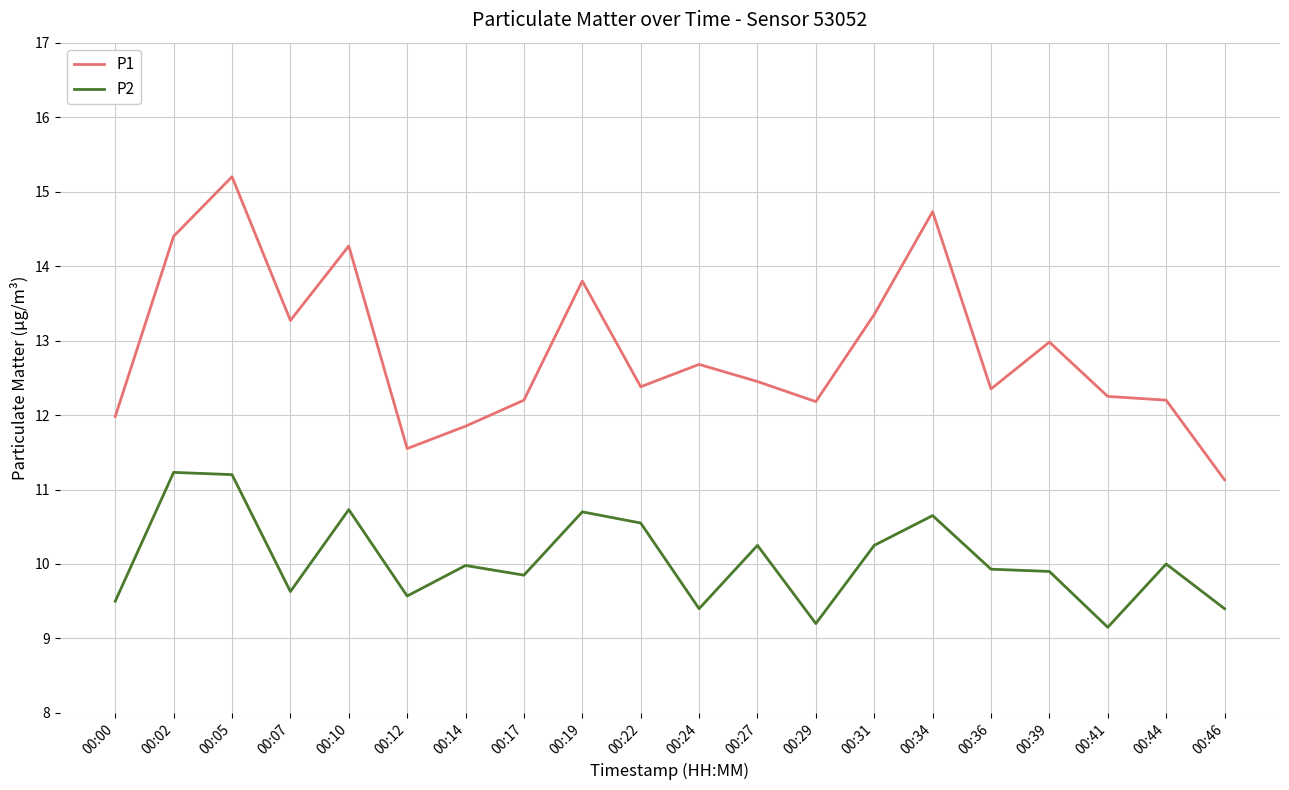

Rank the series at 00:10 from lowest to highest value.

P2, P1